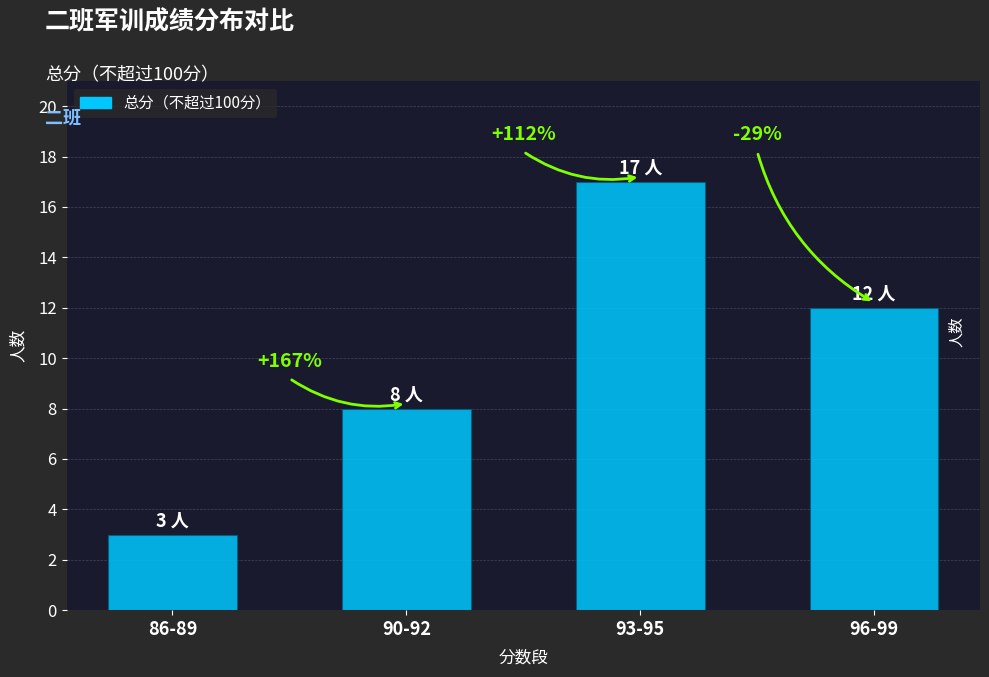

How many bars are there in total?

4